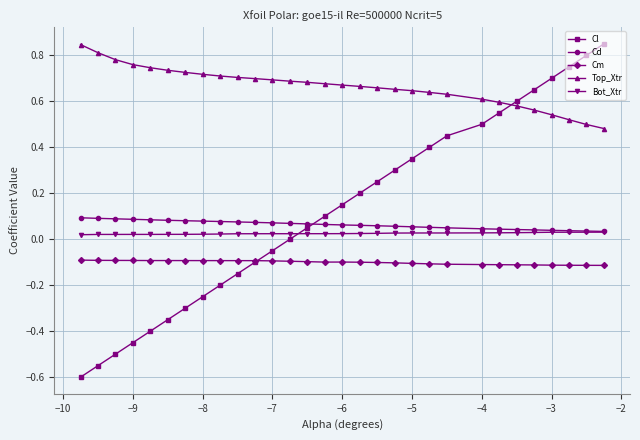

True or false: Top_Xtr and Bot_Xtr cross at least once.

False